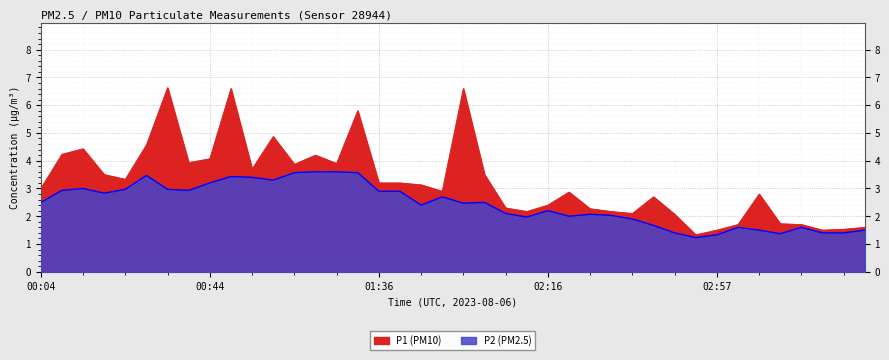

Does the chart display data point markers on the line(s)?

No